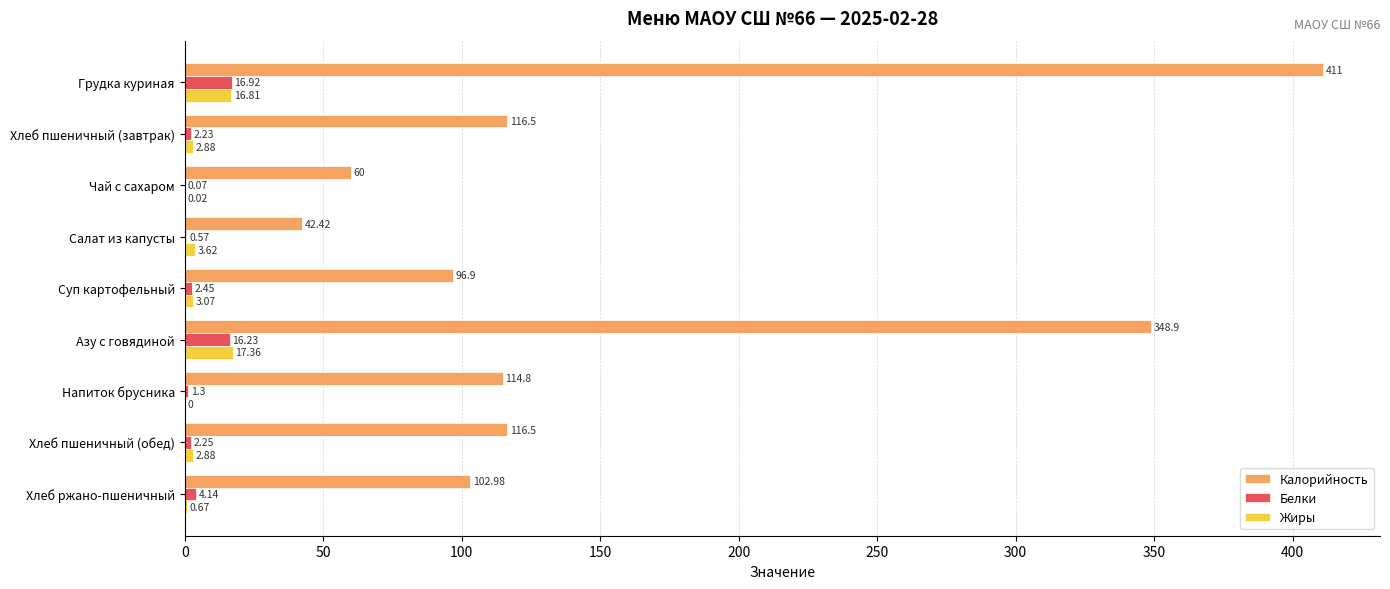

Which series changed the most between Хлеб пшеничный (обед) and Хлеб ржано-пшеничный?

Калорийность